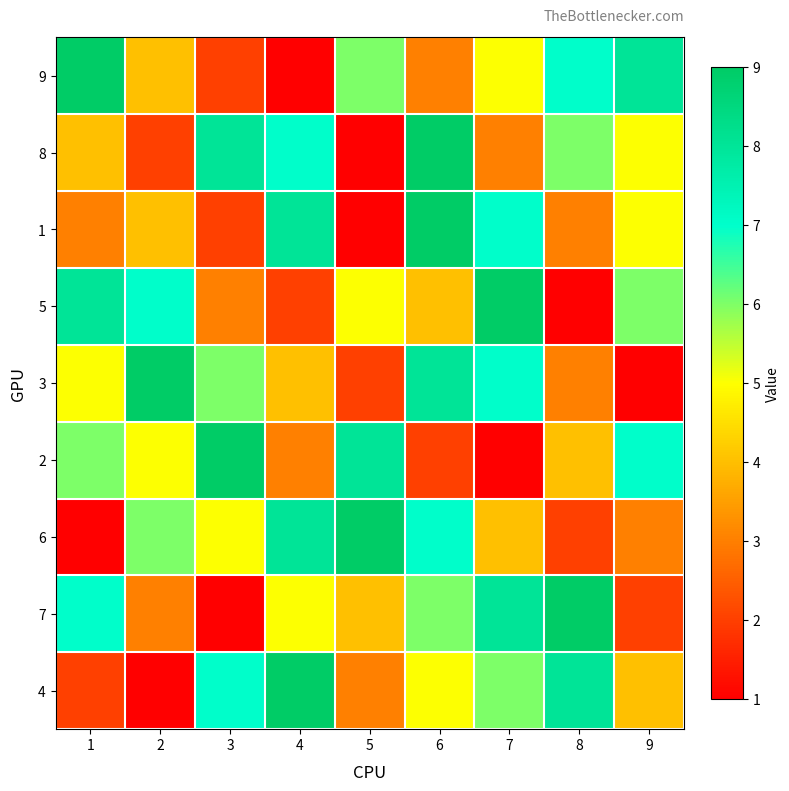

How many categories are shown in the chart?

9